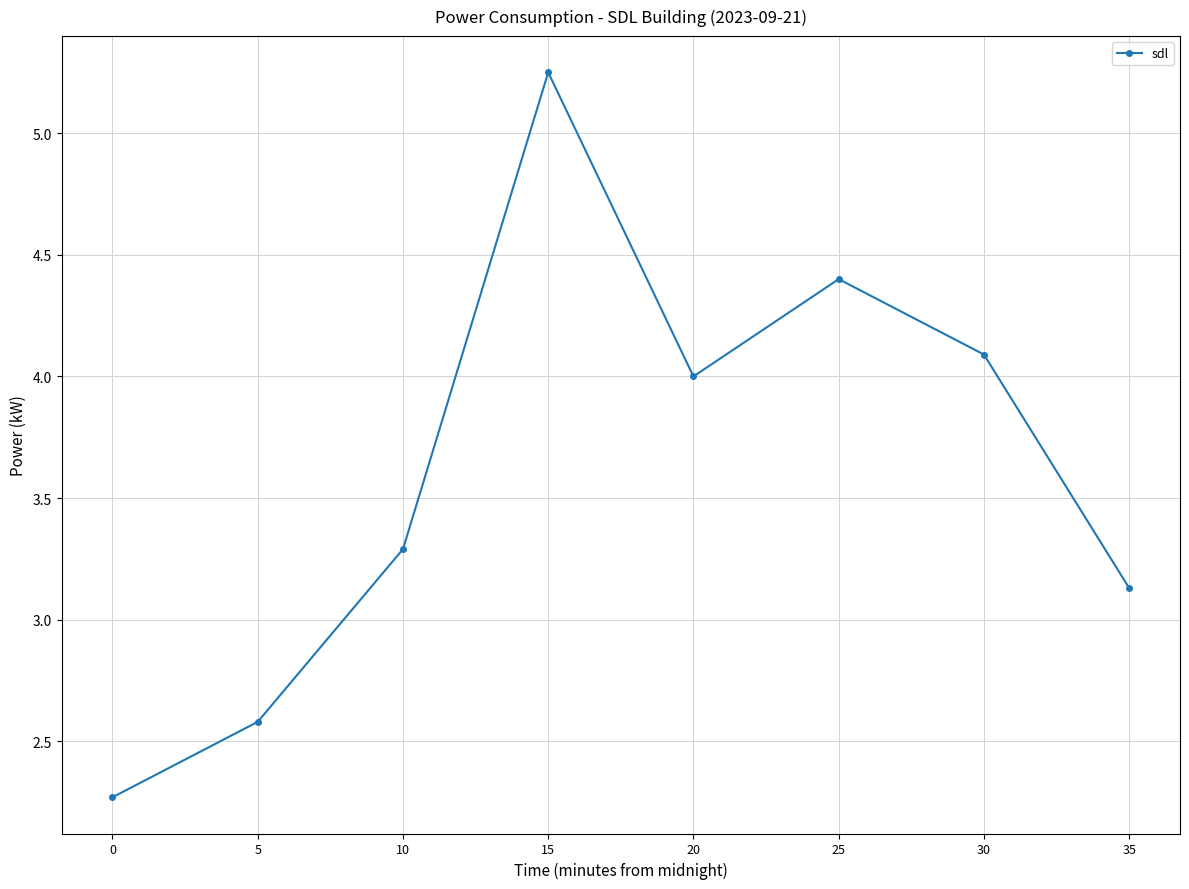

What is the sum of all values?

29.0